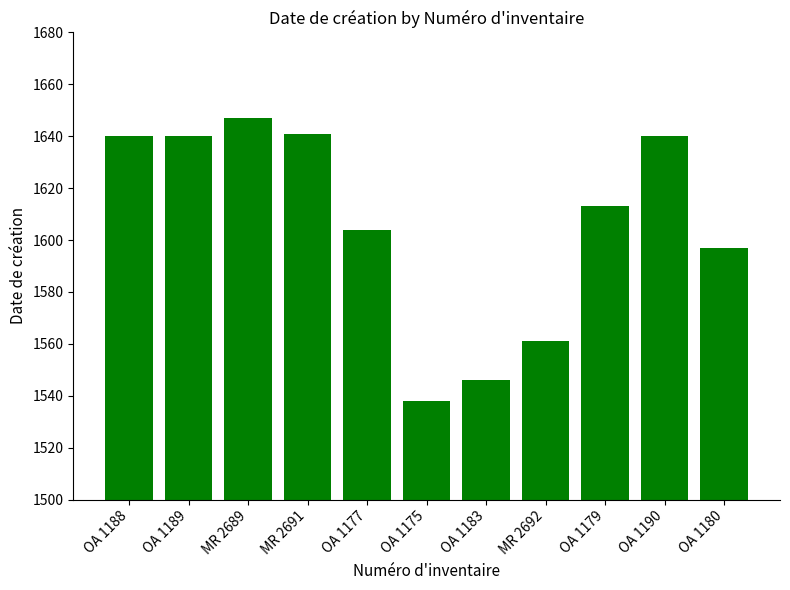

How many data points does each series have?

11